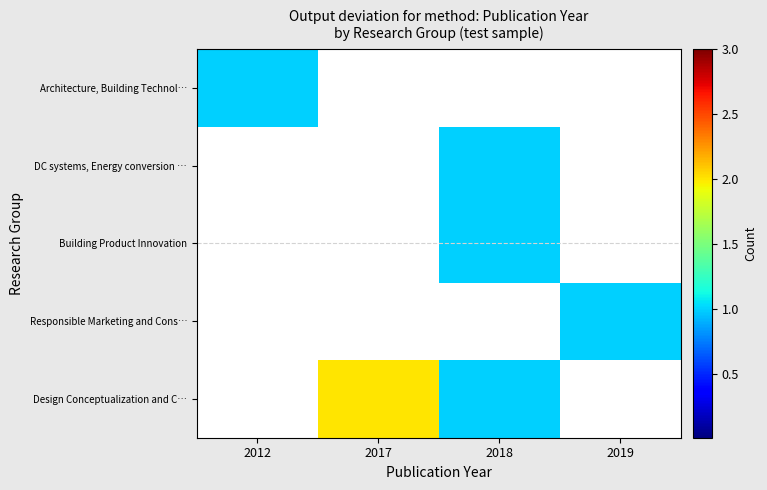

How many categories are shown in the chart?

4